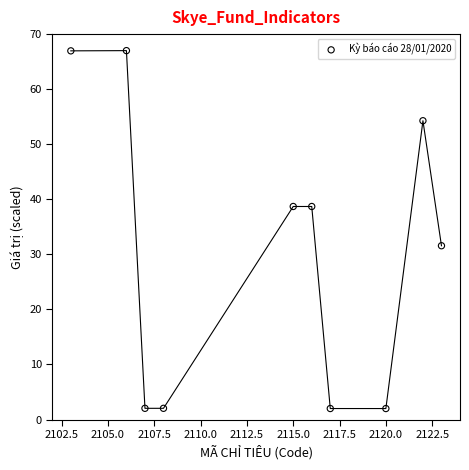

What is the range of X values (max minus min)?

20.0